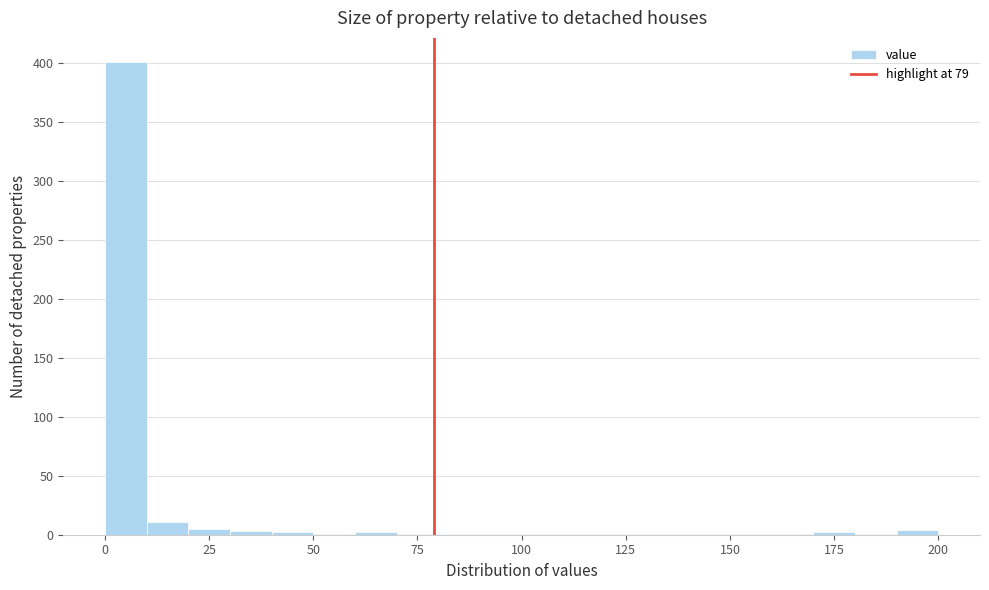

Around what value on the x-axis is the tallest bar? Give the approximate position of its centre, as read against the axis.

5